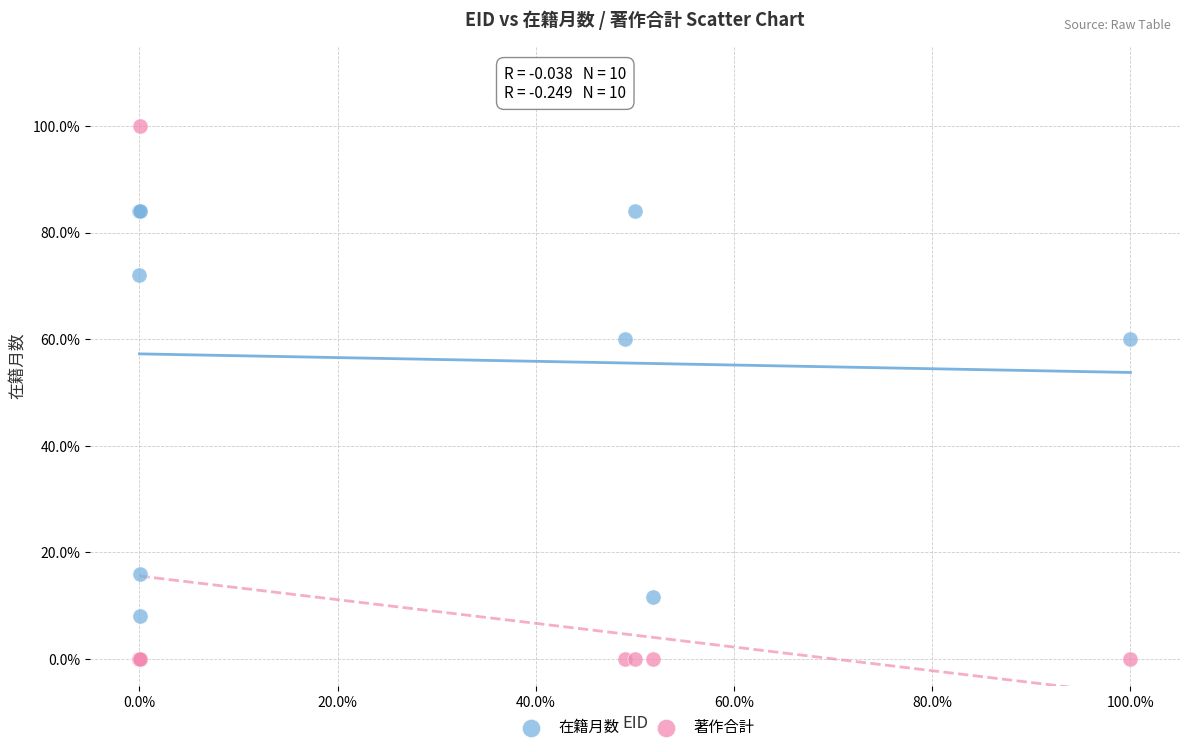

Which series has the widest spread of Y values?

著作合計